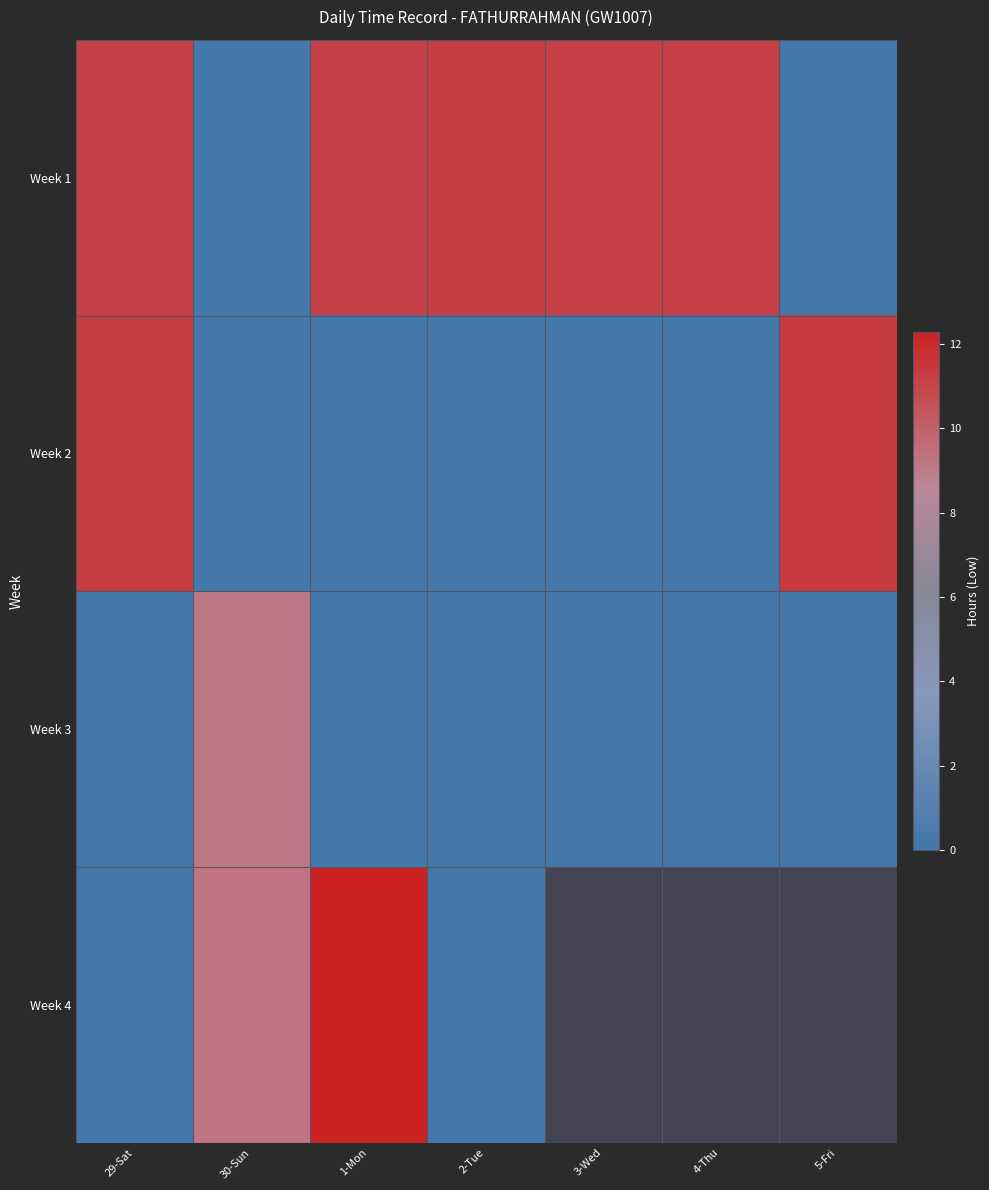

At which label does Week 1 first exceed 11?

29-Sat